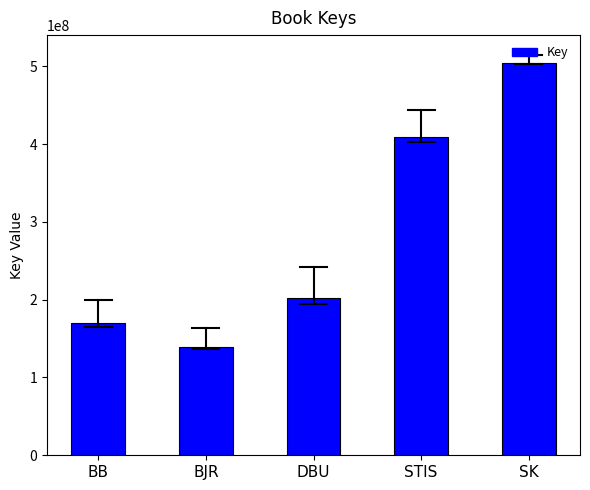

What value does the data have at BB?

169709475